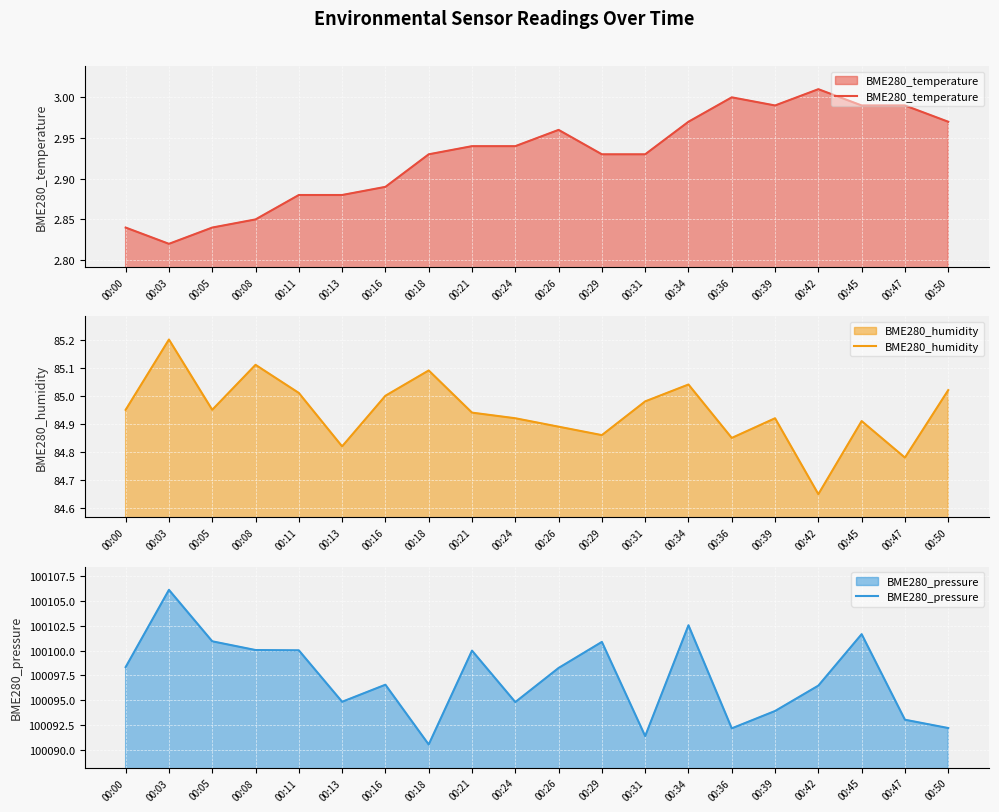

Rank the categories by BME280_pressure value from lowest to highest.

00:18, 00:31, 00:36, 00:50, 00:47, 00:39, 00:24, 00:13, 00:42, 00:16, 00:26, 00:00, 00:21, 00:11, 00:08, 00:29, 00:05, 00:45, 00:34, 00:03